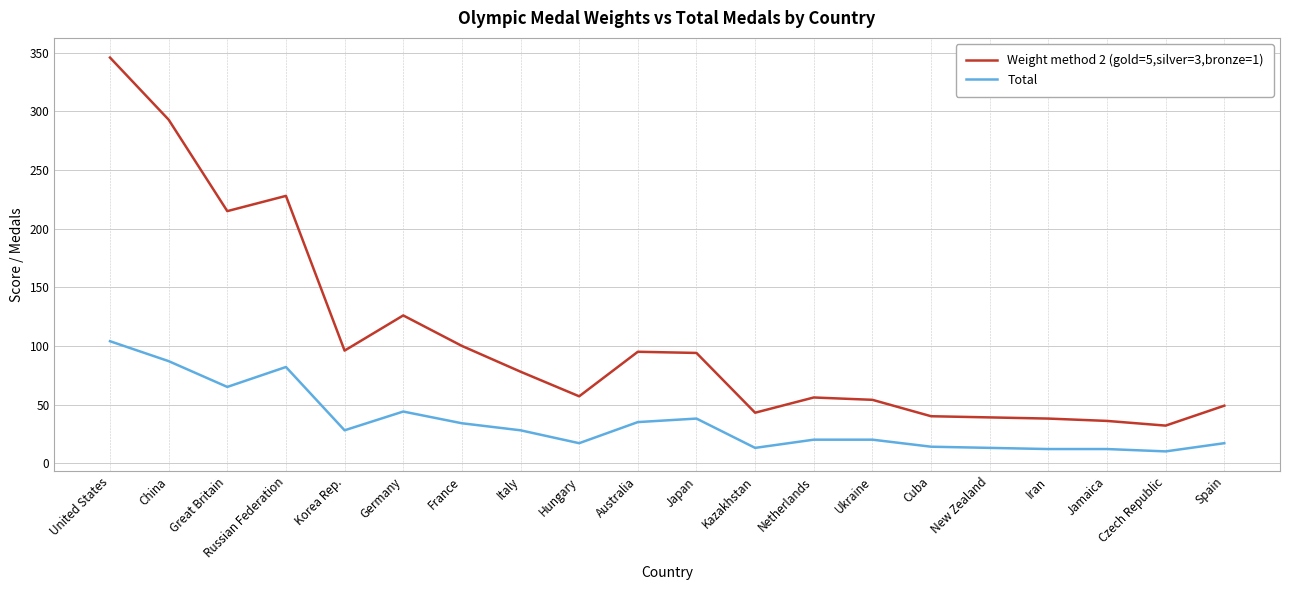

What is the maximum value shown in the chart?

346